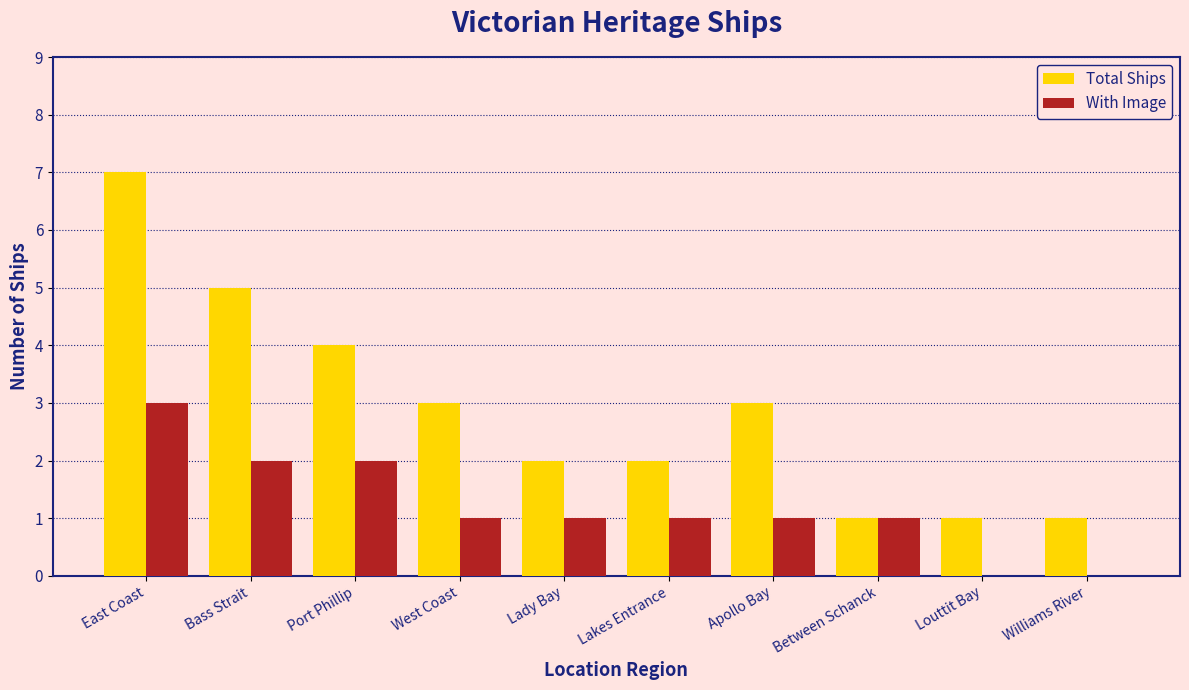

Which series changed the most between Port Phillip and Louttit Bay?

Total Ships